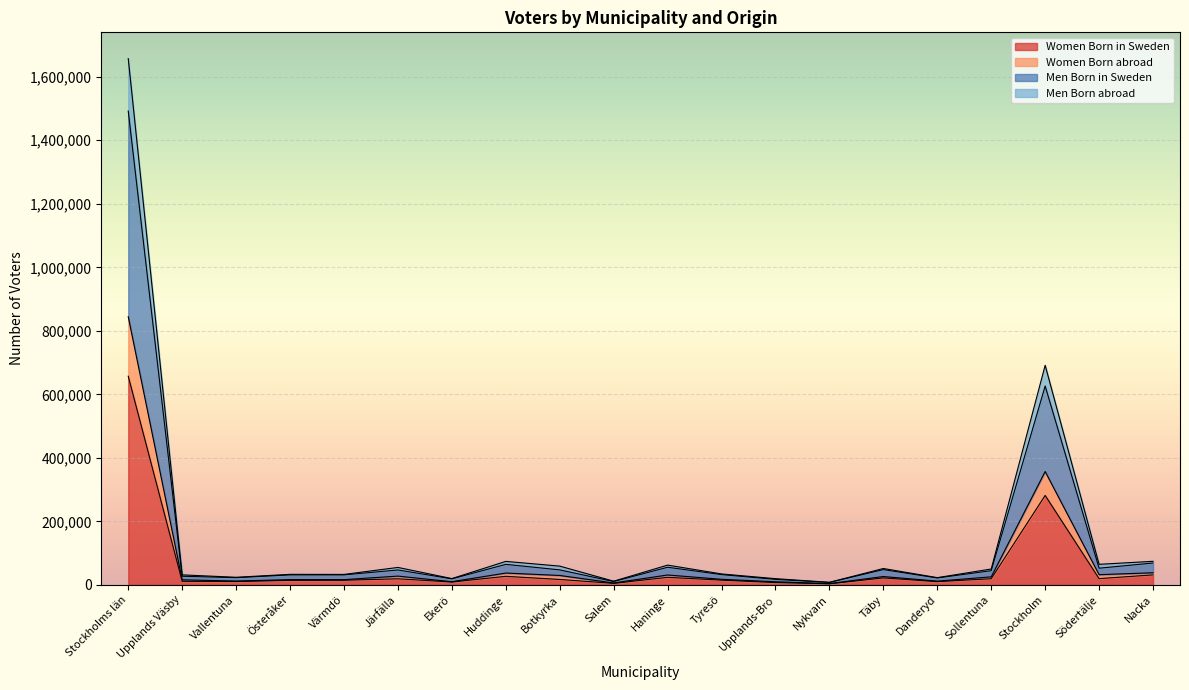

At which category is the sum across all series the highest?

Stockholms län